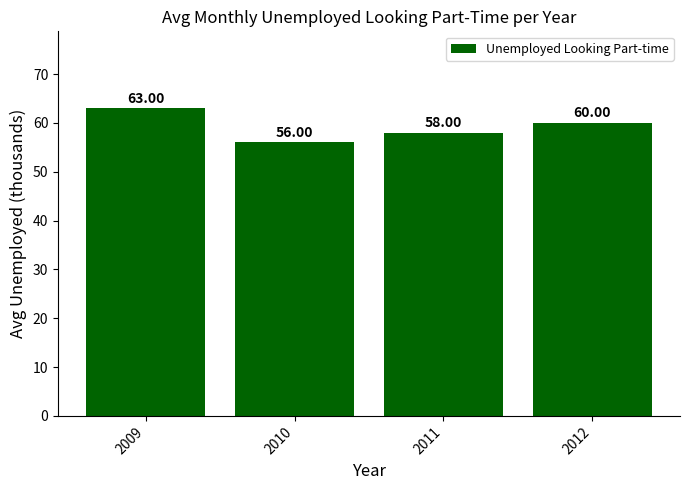

What is the change in value from 2009 to 2012?

-3